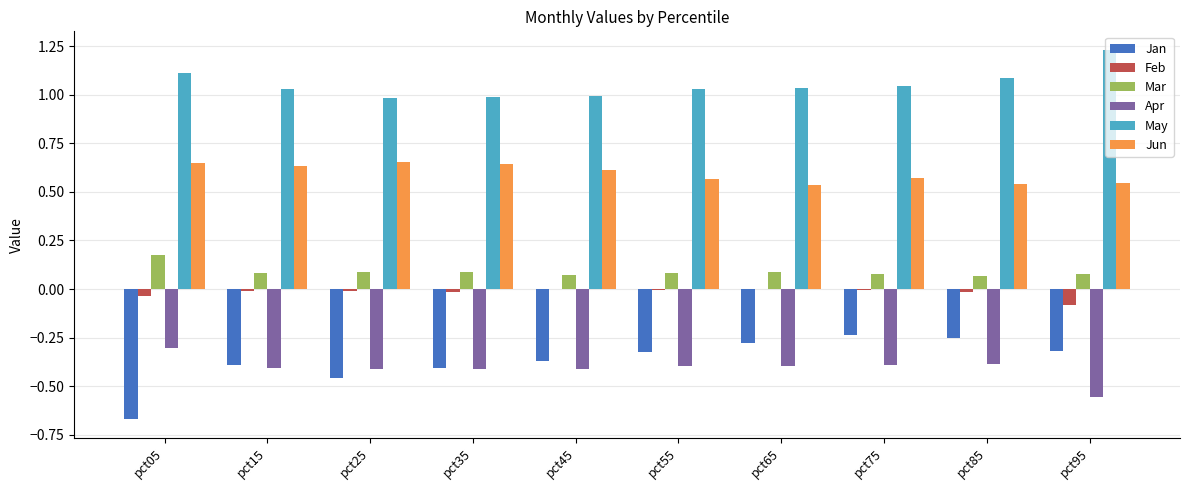

The value of Jan at pct45 is -0.4. True or false?

True